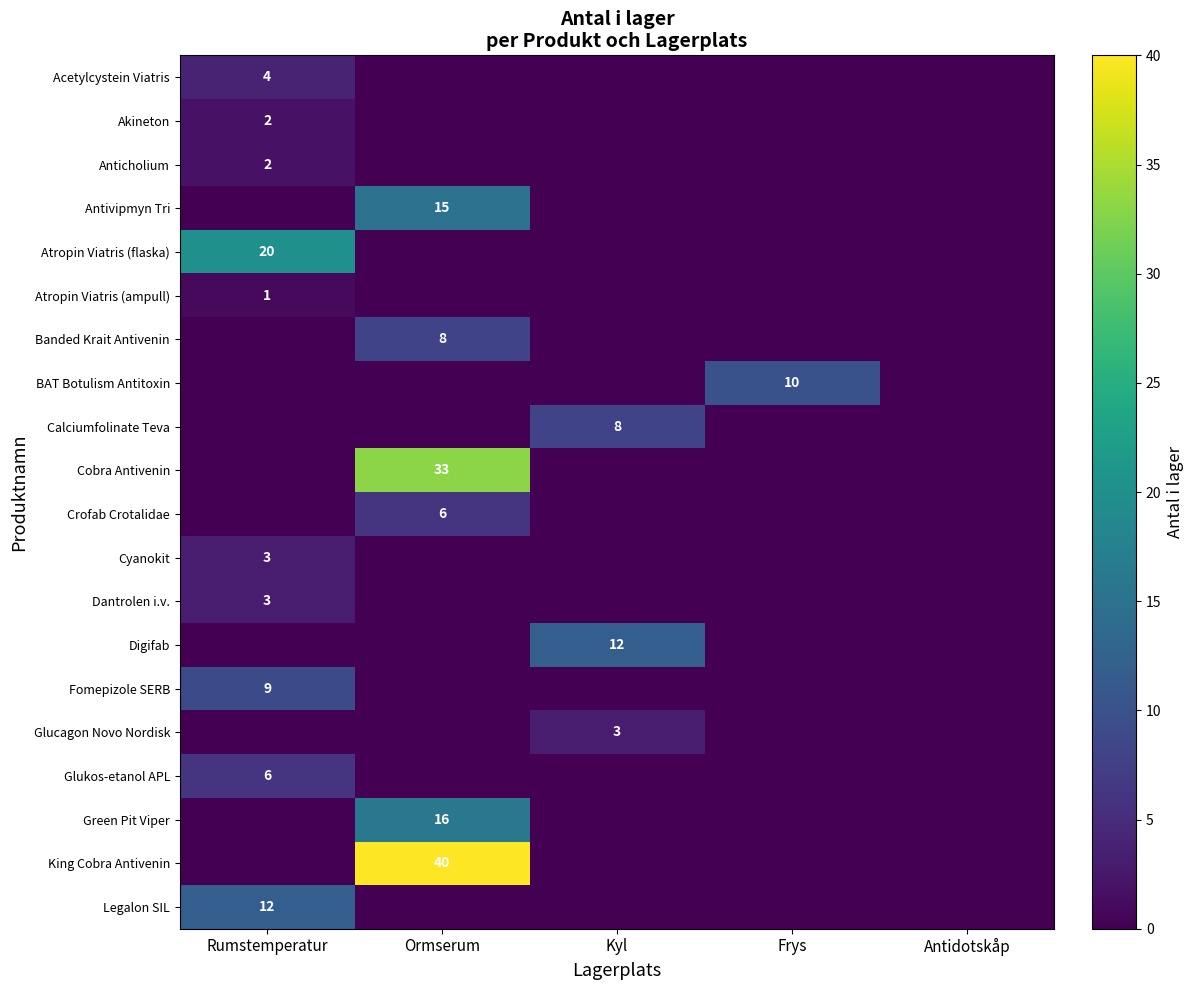

The Glukos-etanol APL series shows 9 at Rumstemperatur. True or false?

False